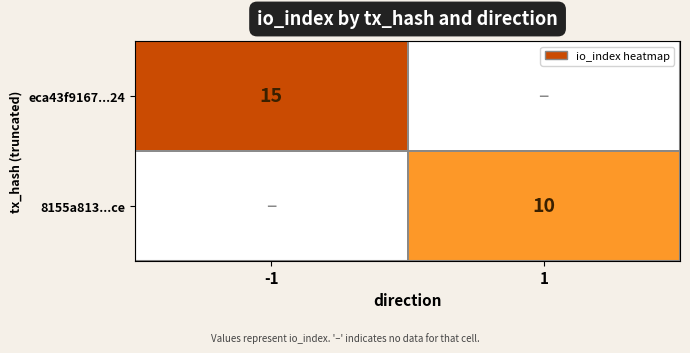

Count the number of categories in the chart.

2